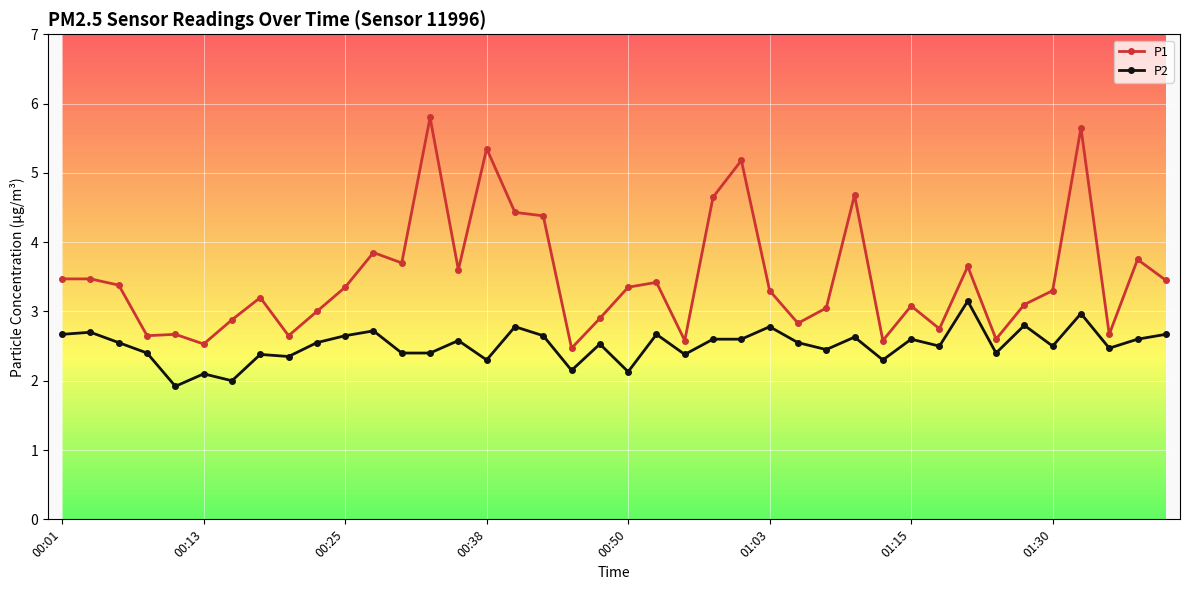

Which series has the largest total across all categories?

P1